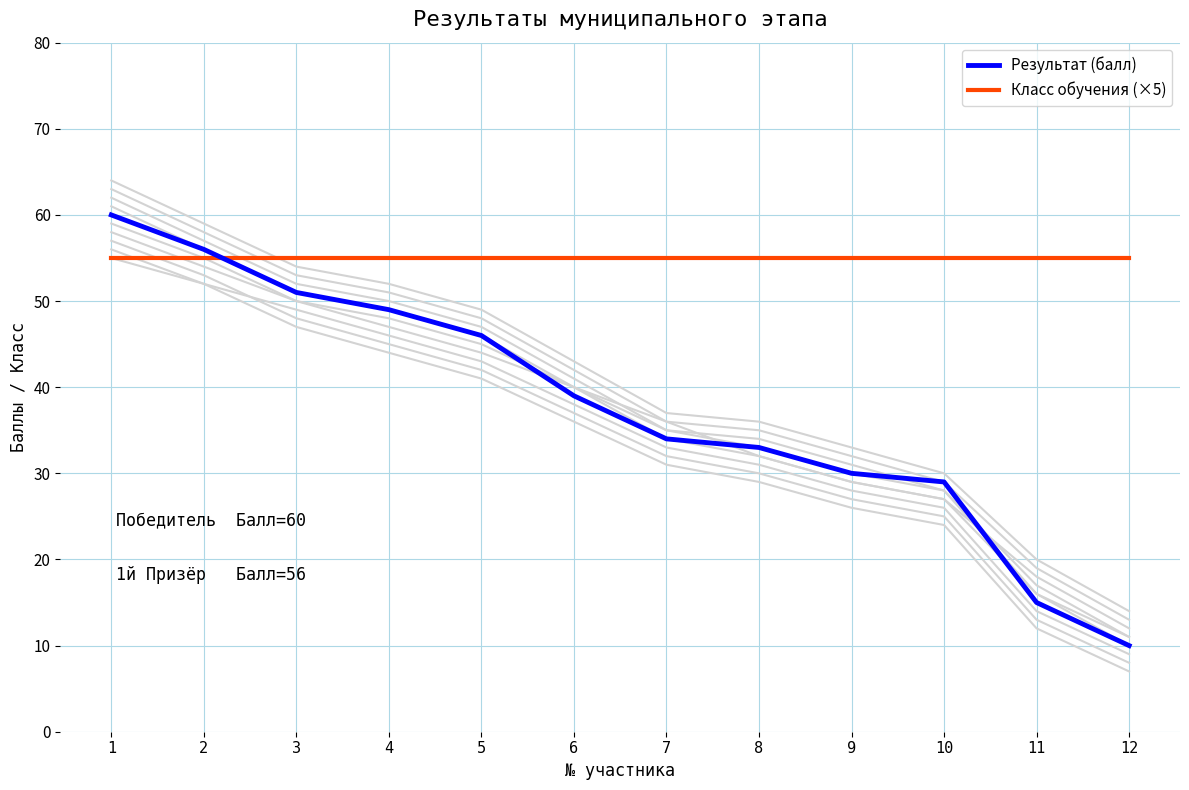

At which label does Результат (балл) first exceed 39?

1